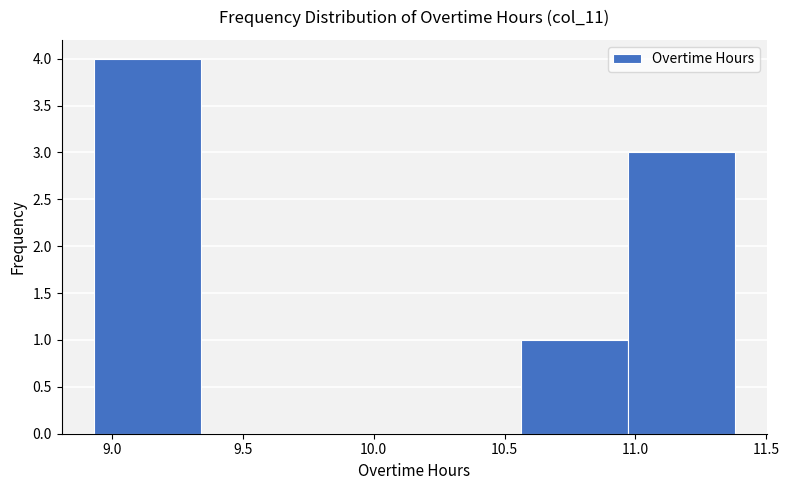

Reading left to right, transcribe this chart: for each bar, give the range it covers on the x-axis and its height. Neither the bar edges nor the heights are printed on the chart, so give them approximately, as read against the axes.

8.95 to 9.35: 4
9.35 to 9.75: 0
9.75 to 10.15: 0
10.15 to 10.55: 0
10.55 to 10.95: 1
10.95 to 11.40: 3